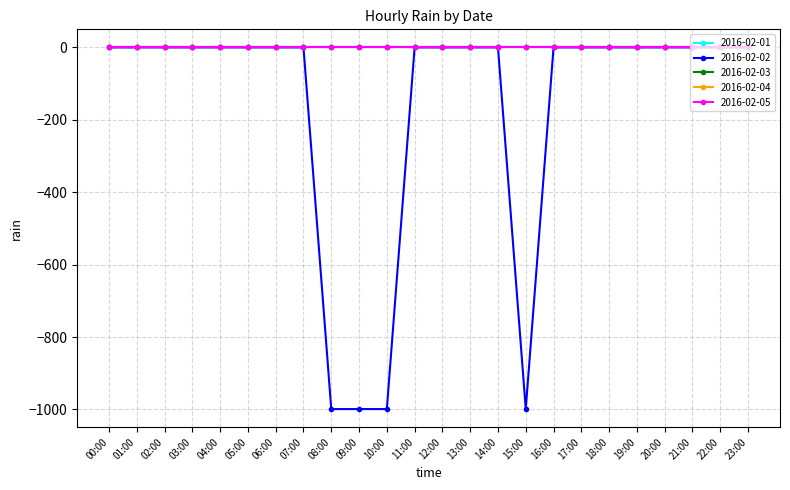

At which category does 2016-02-02 reach its first local valley?

15:00